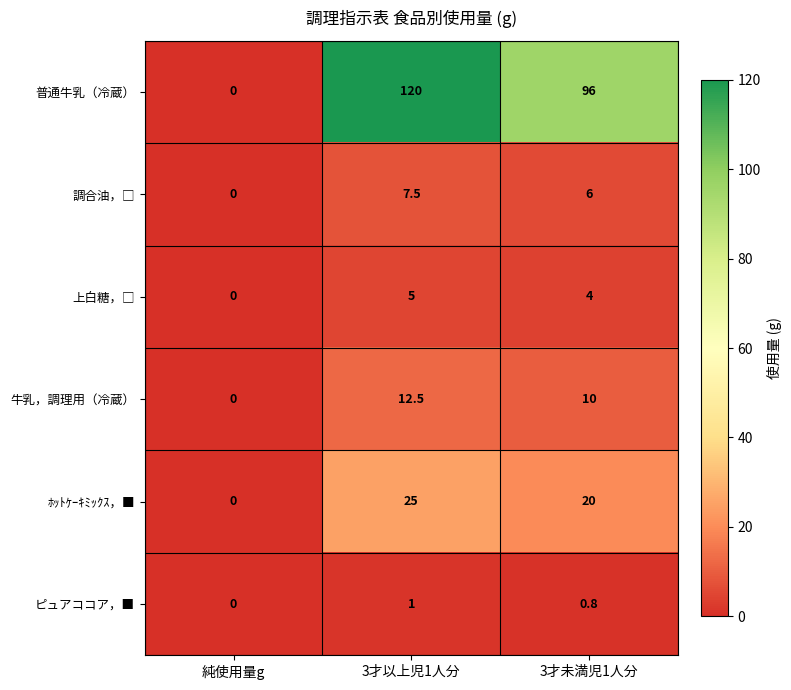

What is the sum of all 普通牛乳（冷蔵） values?

216.0